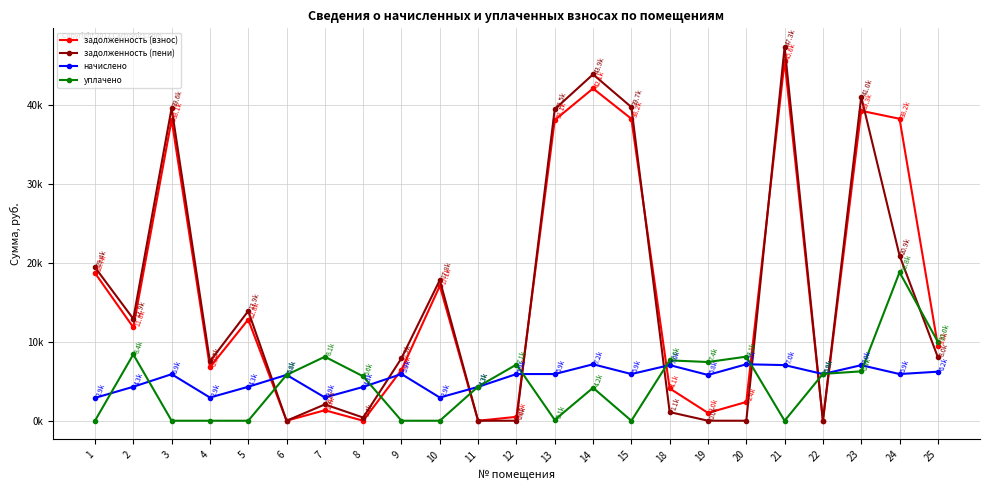

What are all the series names shown in the legend?

задолженность (взнос), задолженность (пени), начислено, уплачено